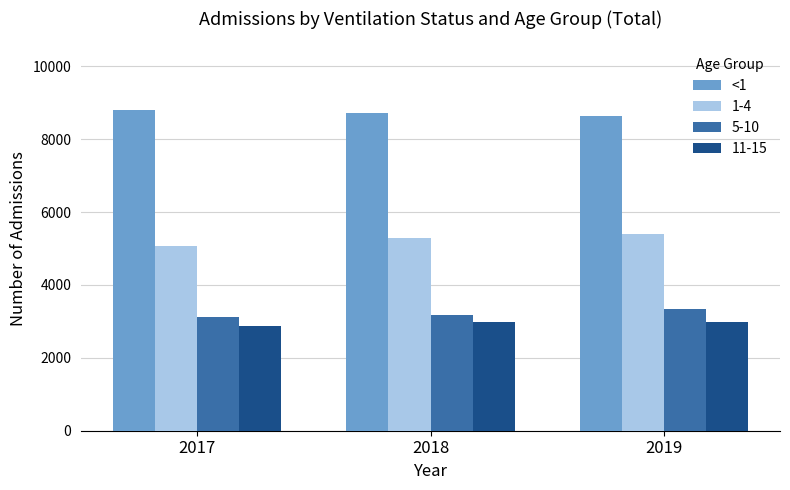

True or false: <1 has a value of 8806 at 2017.

True